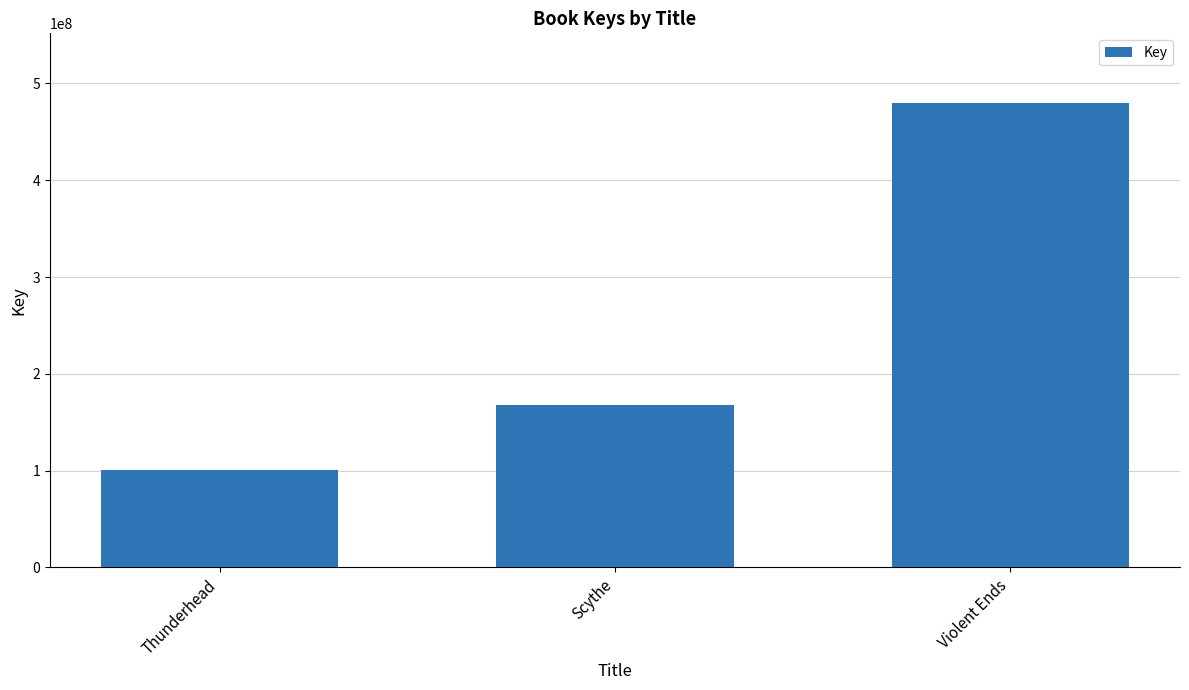

The value at Scythe is 55369334. True or false?

False